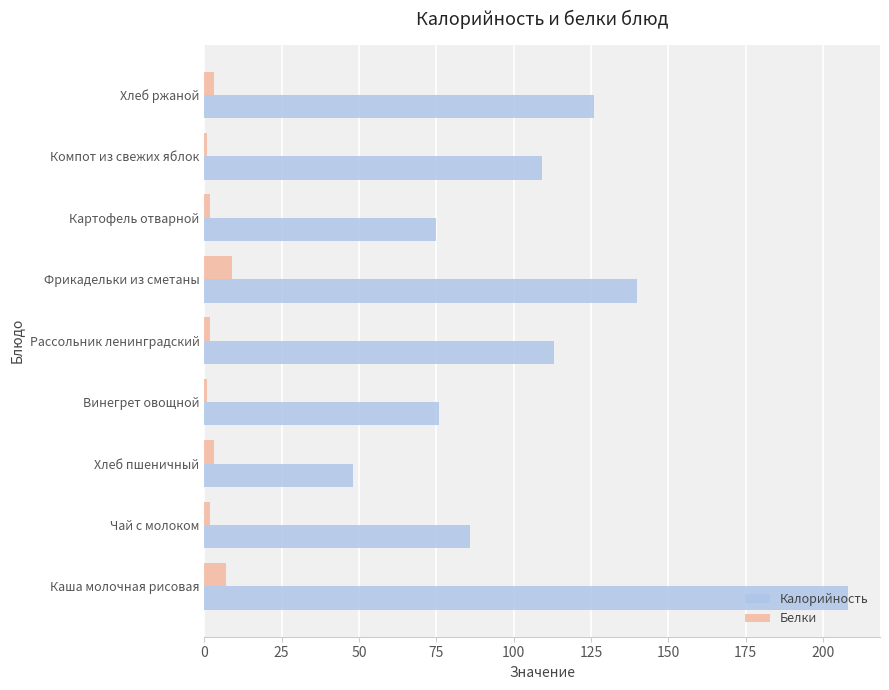

Which series has the widest spread of values?

Калорийность